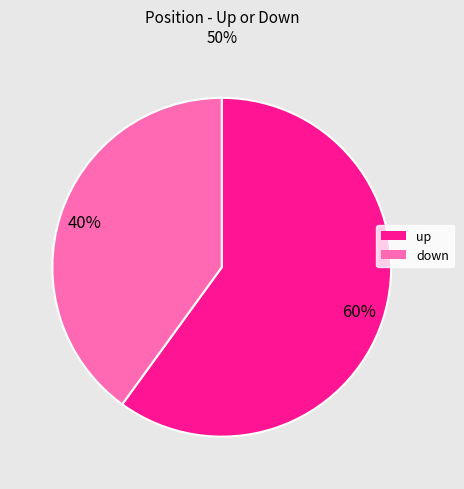

To the nearest percent, what is the average slice percentage?

50%